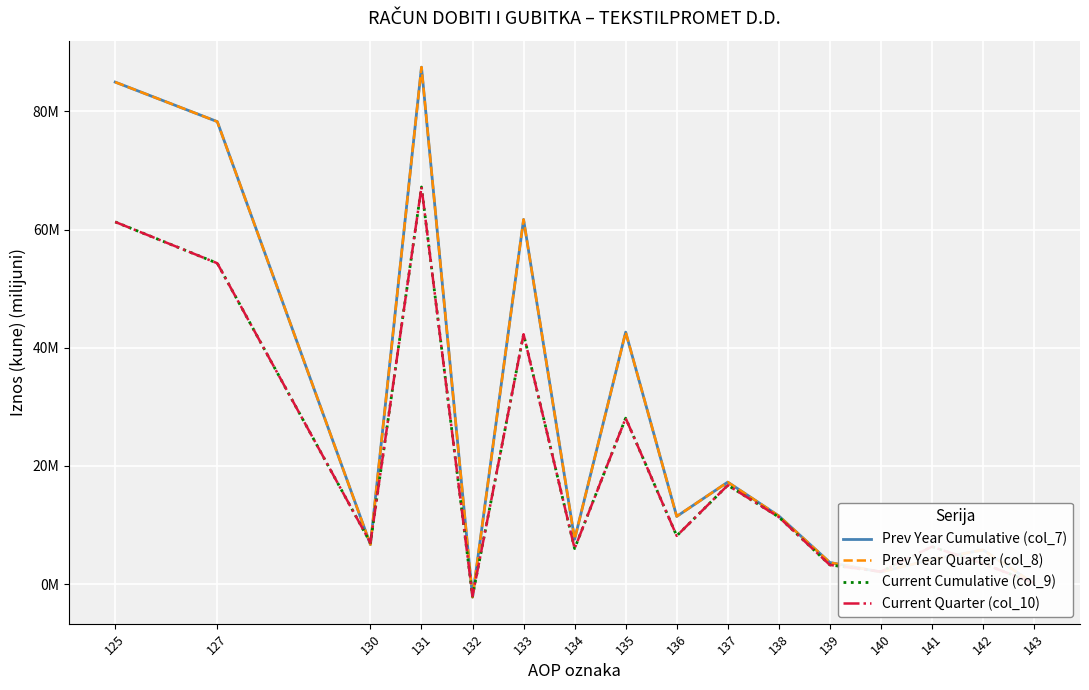

Read the Current Quarter (col_10) value at 132.

-2.0